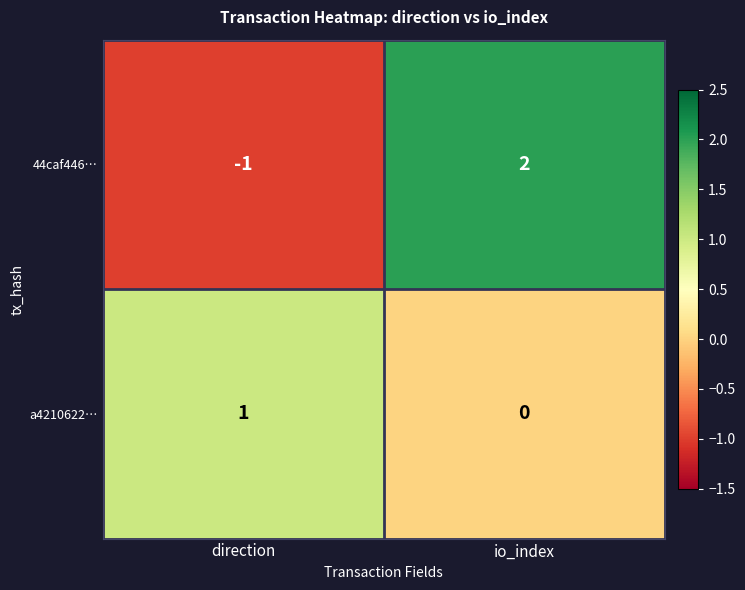

What is the difference between the 44caf446… values at direction and io_index?

3